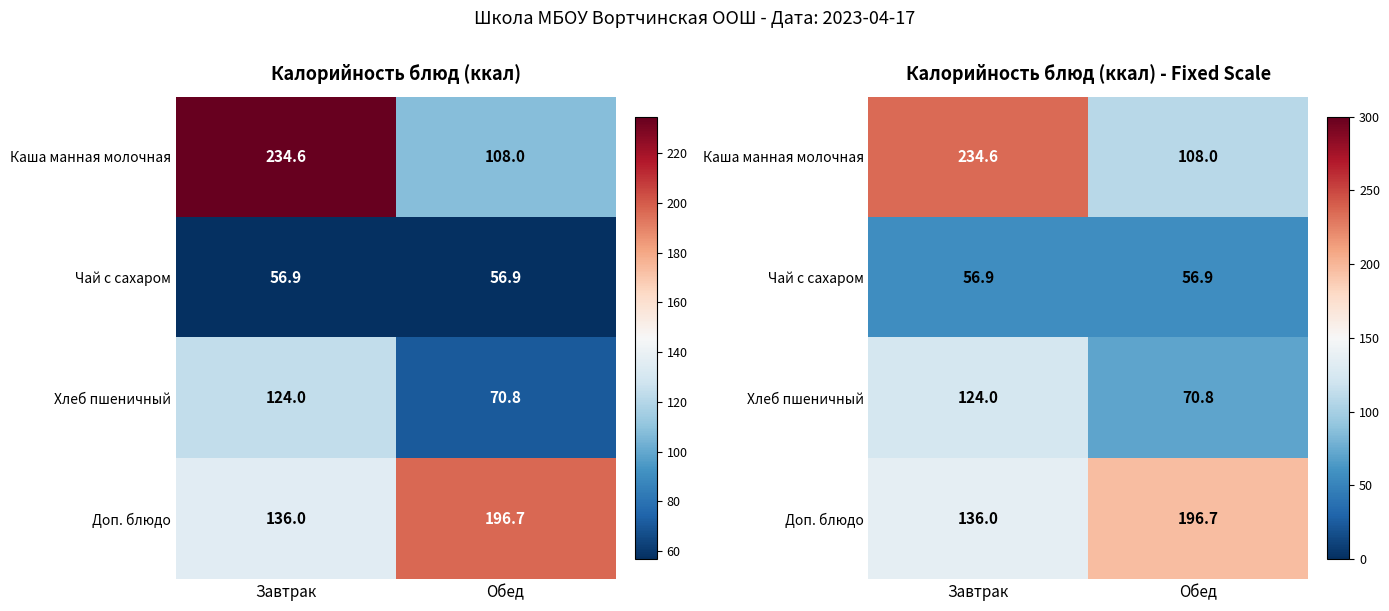

What is the smallest value displayed?

56.9